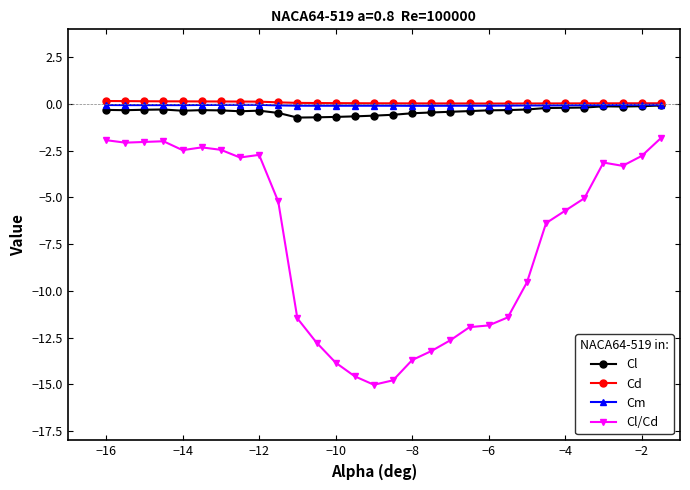

What is the value of the Cl/Cd point at the 26th from the left?

-5.0